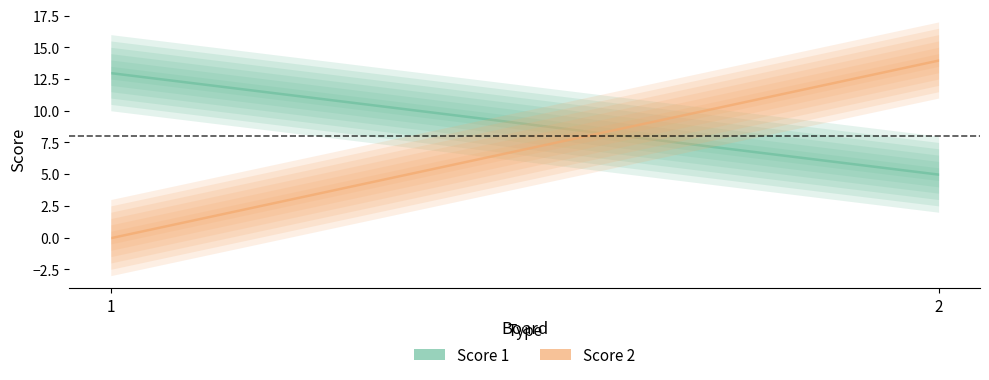

Reading left to right, transcribe all the data shown in this chart.

Score 1: 1=13	2=5
Score 2: 1=0	2=14